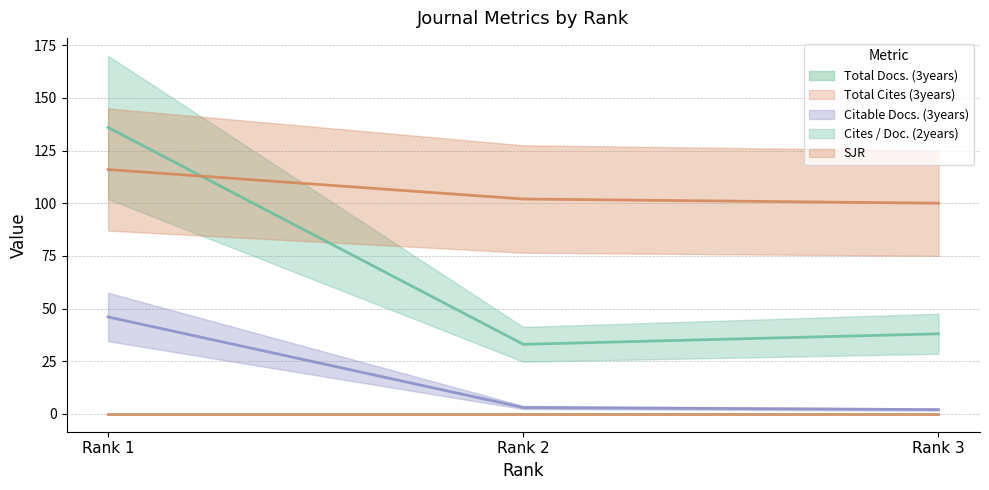

Which series has the largest range (max minus min)?

Cites / Doc. (2years)